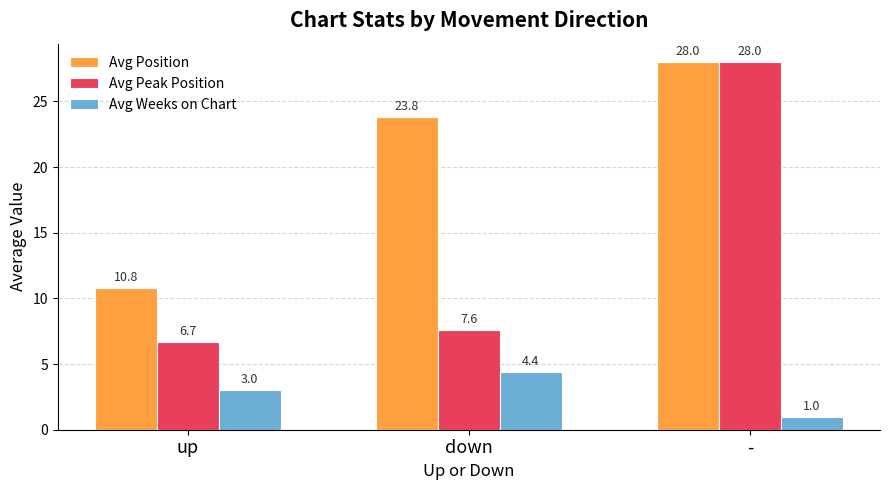

What is the sum of the Avg Weeks on Chart values at - and down?

5.4